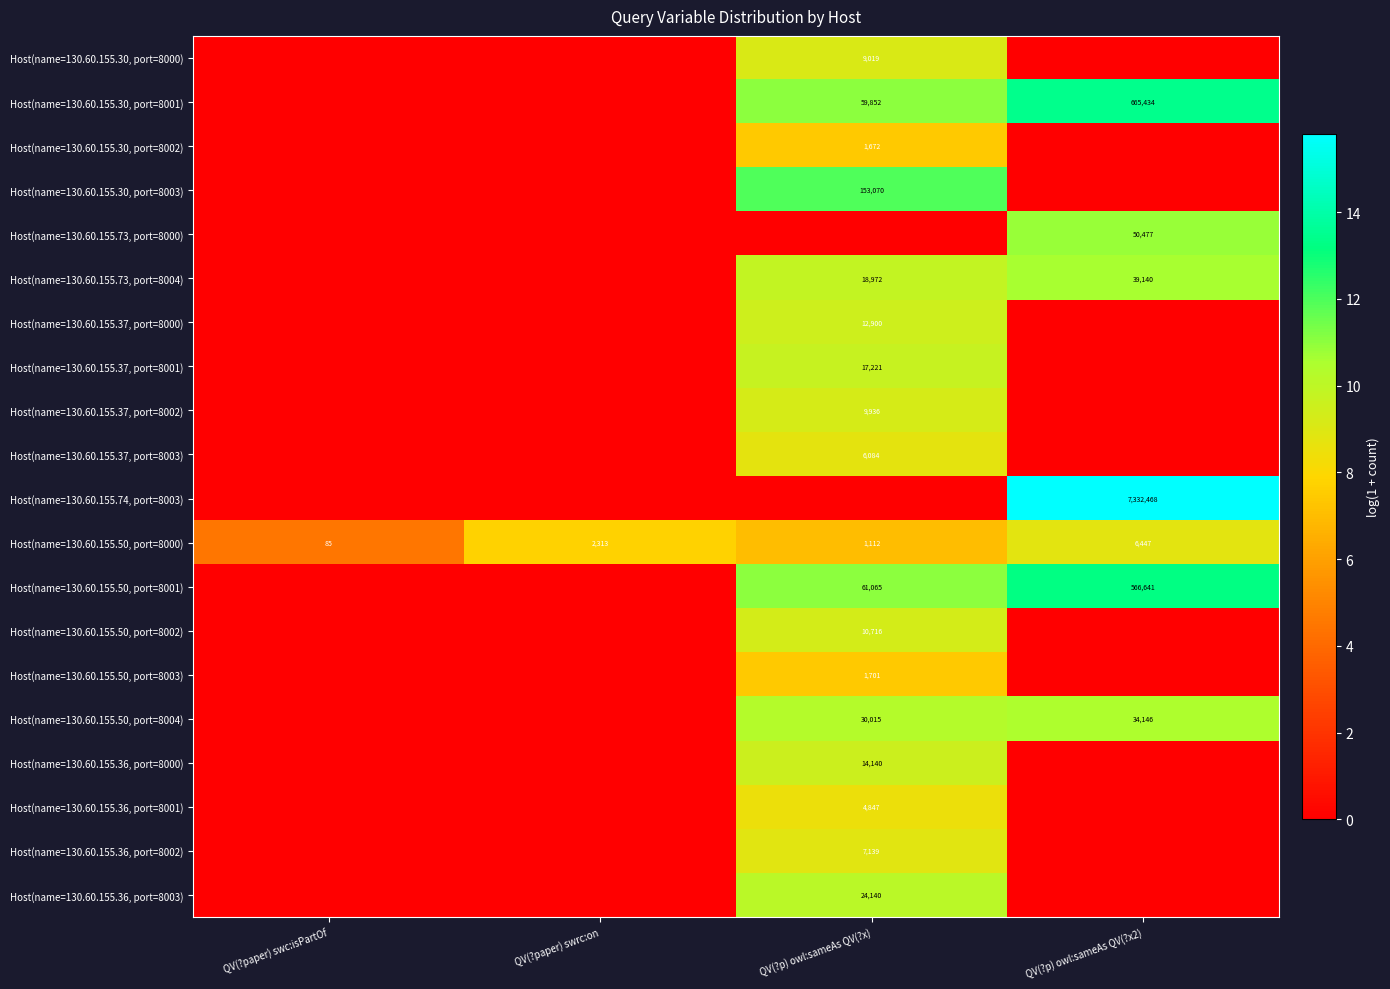

The Host(name=130.60.155.30, port=8001) series shows 20654 at QV(?p) owl:sameAs QV(?x). True or false?

False